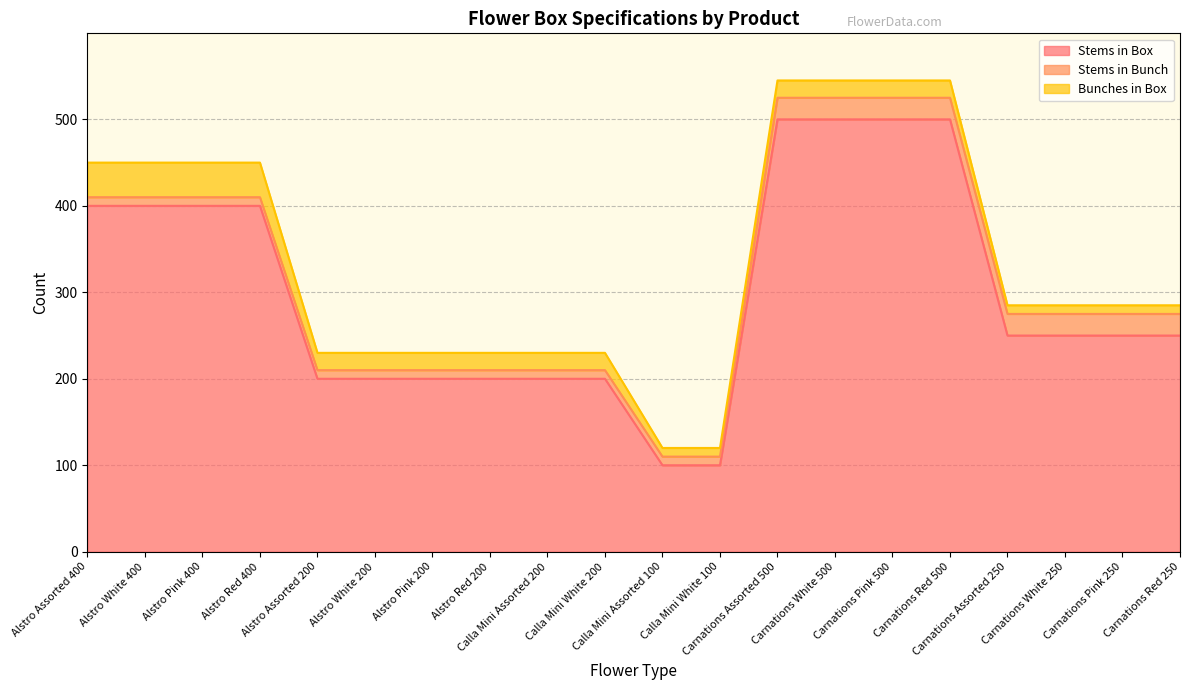

True or false: Bunches in Box and Stems in Box cross at least once.

False